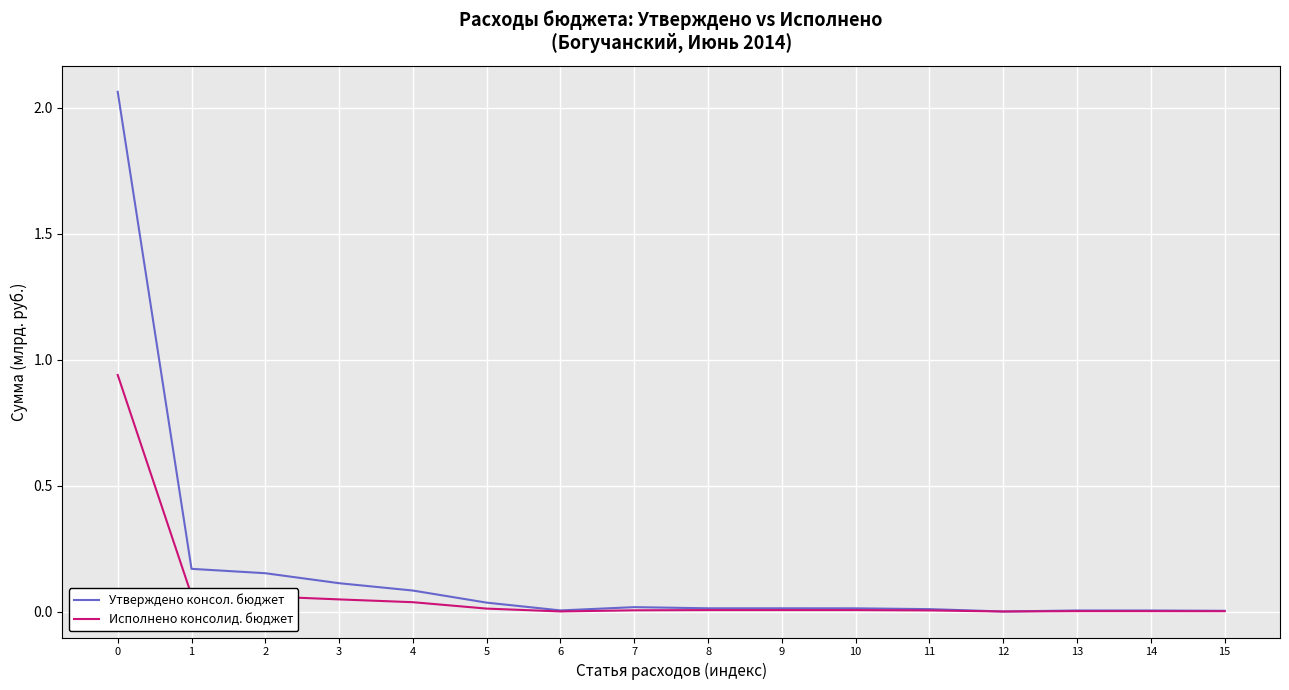

Which series has the largest range (max minus min)?

Утверждено консол. бюджет